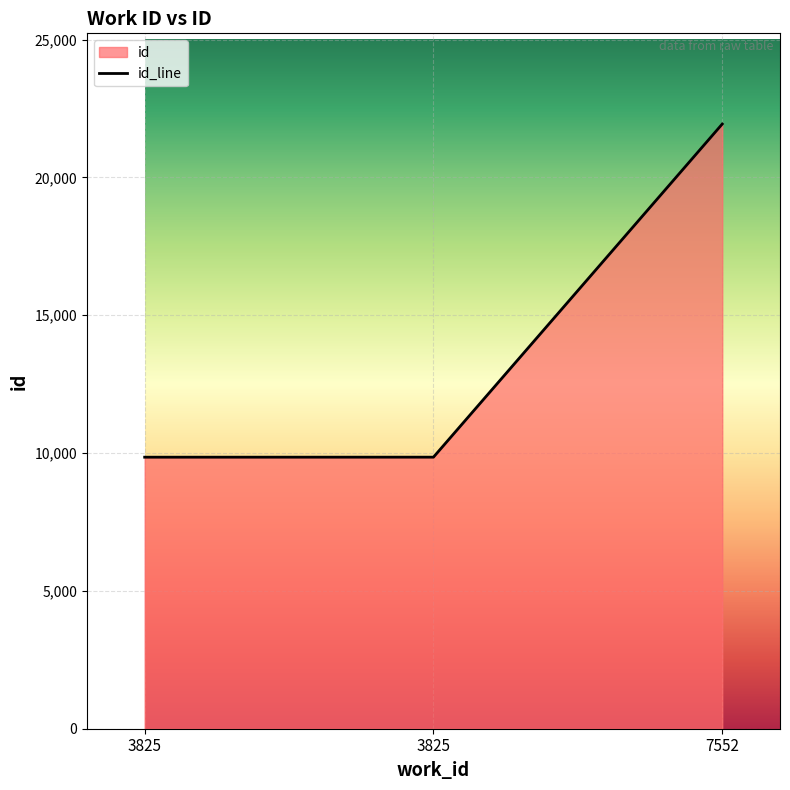

What is the value of the 1st point from the left?

9850